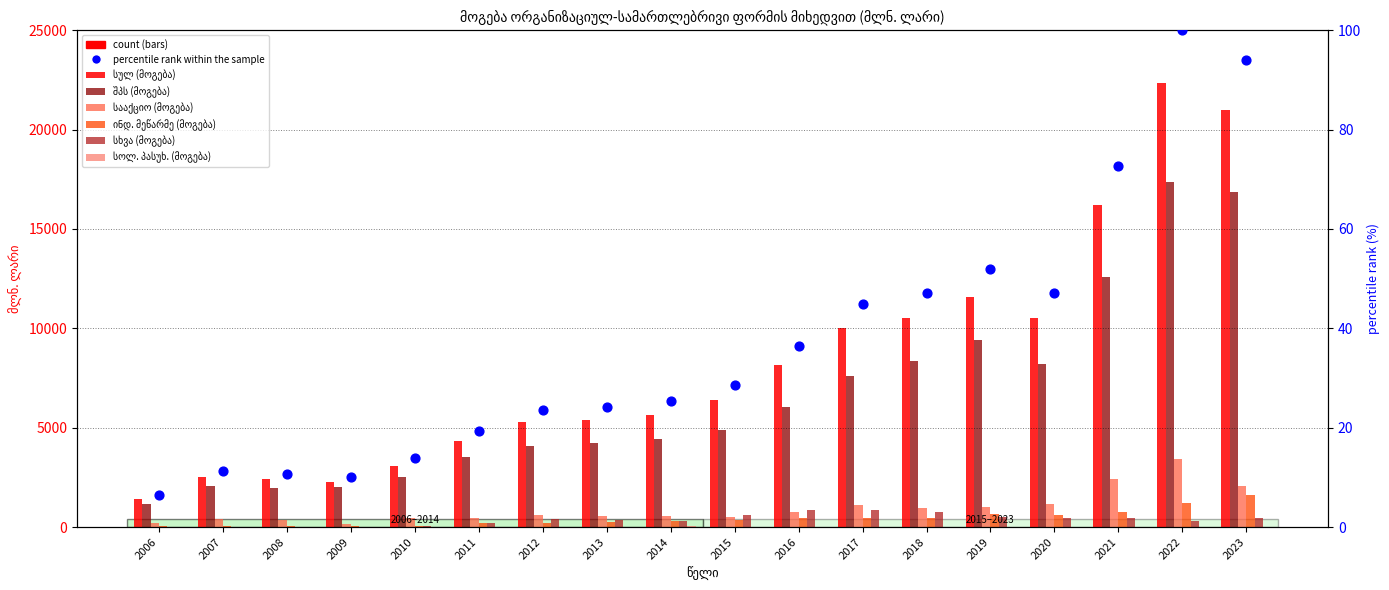

What are all the series names shown in the legend?

სულ (მოგება), შპს (მოგება), სააქციო (მოგება), ინდ. მეწარმე (მოგება), სხვა (მოგება), სოლ. პასუხ. (მოგება)